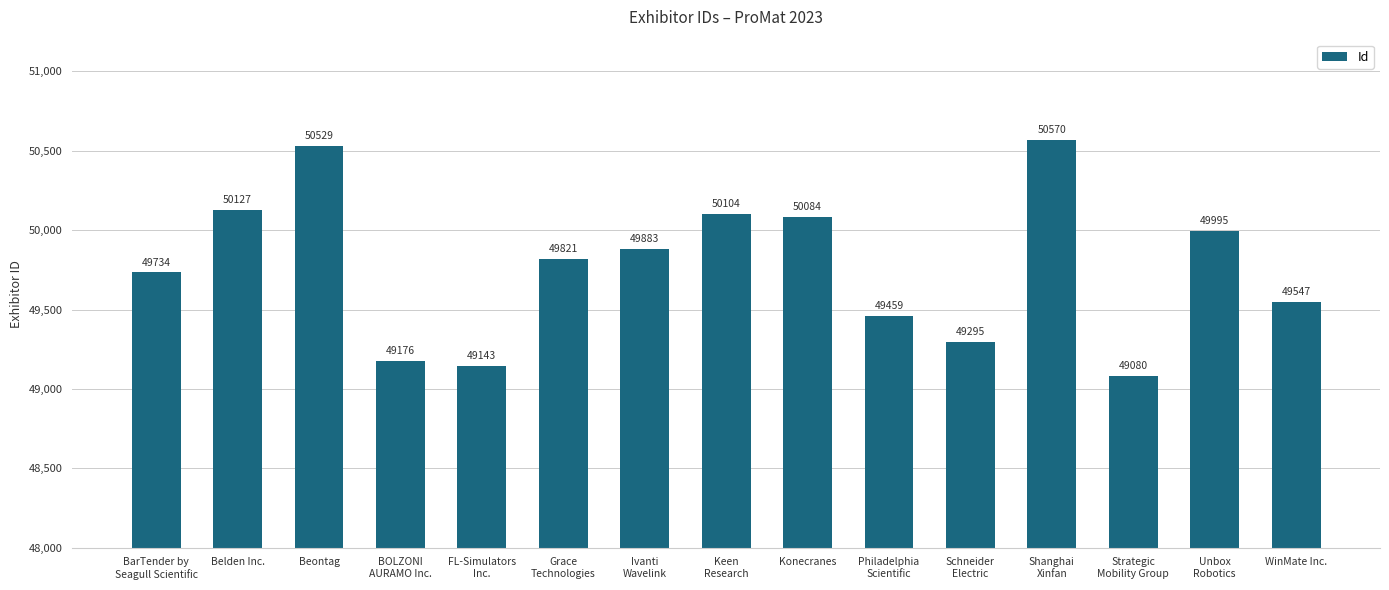

What is the sum of all values?

746547